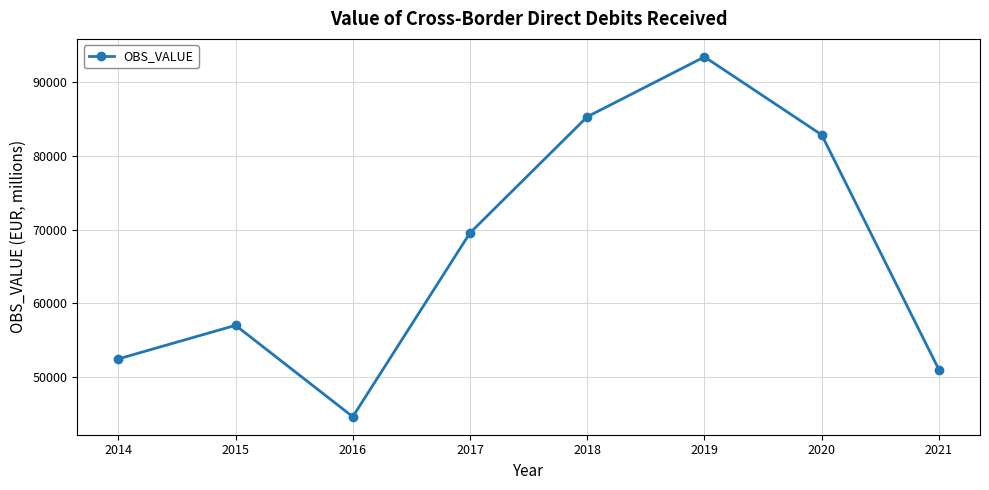

What is the ratio of the value at 2017 to the value at 2021?

1.4